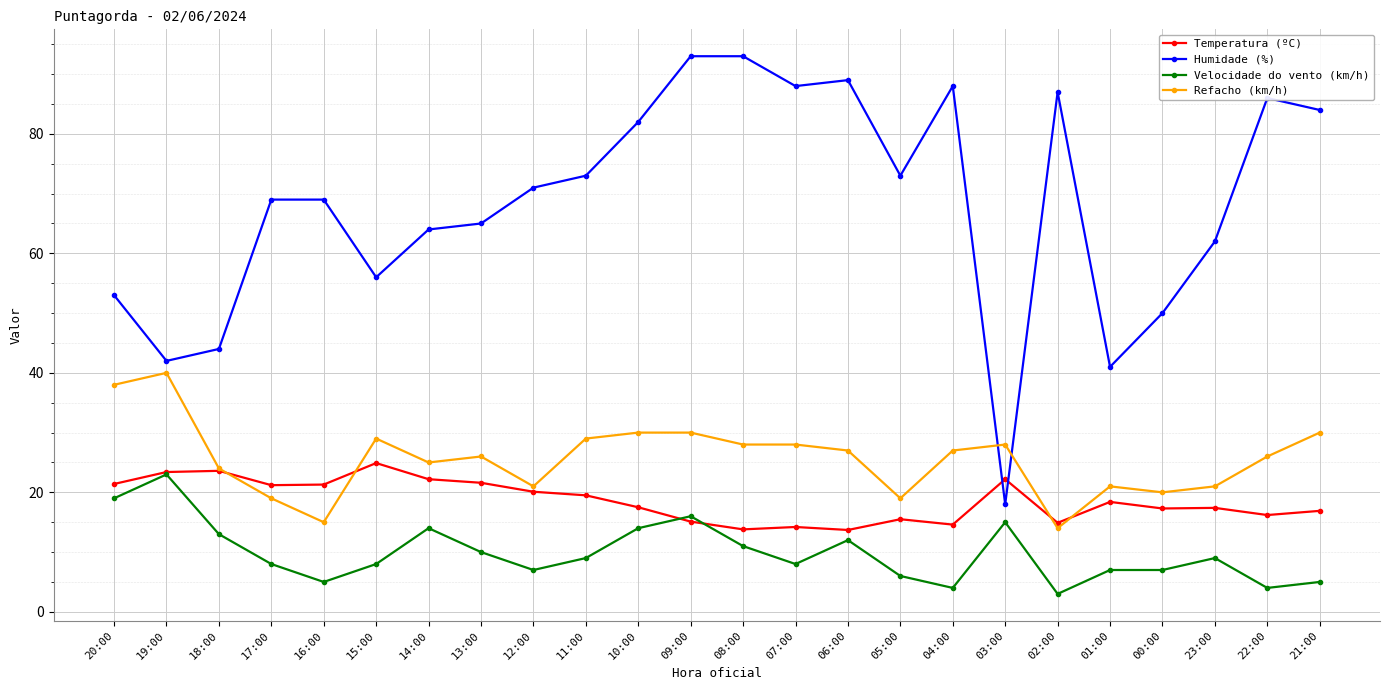

At how many categories does at least one series exceed 48?

20